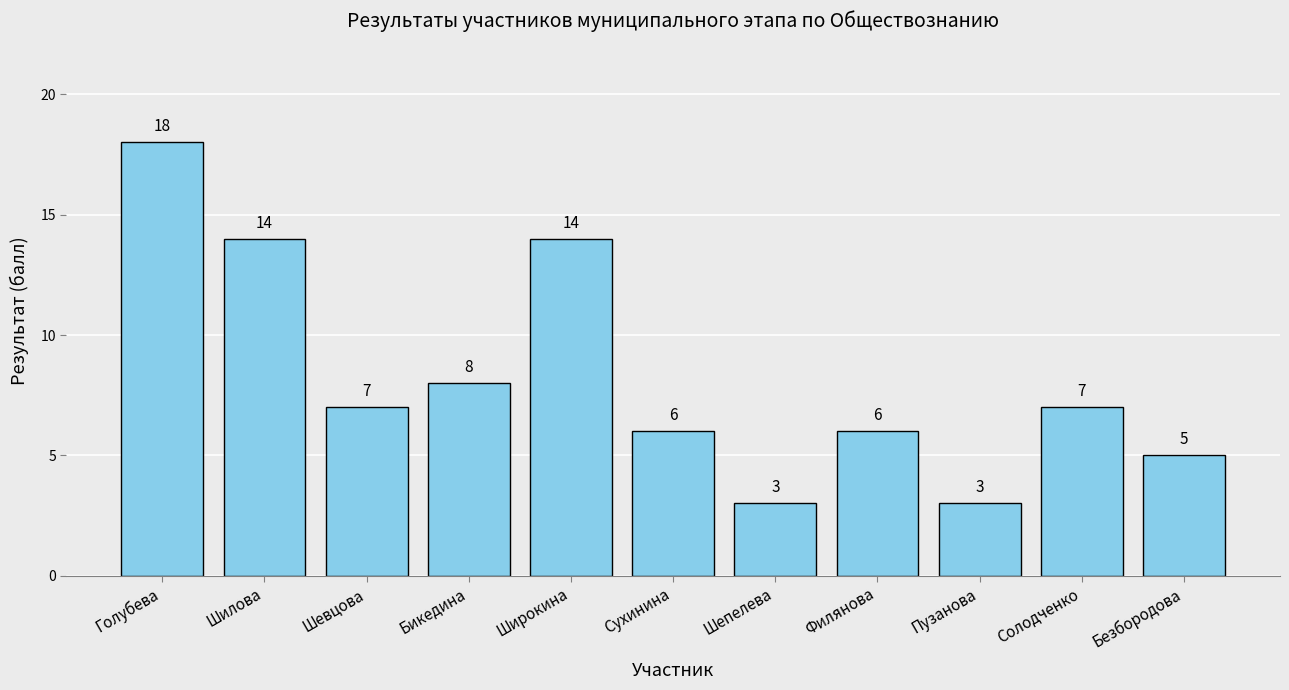

Reading left to right, transcribe all the data shown in this chart.

Голубева=18	Шилова=14	Шевцова=7	Бикедина=8	Широкина=14	Сухинина=6	Шепелева=3	Филянова=6	Пузанова=3	Солодченко=7	Безбородова=5